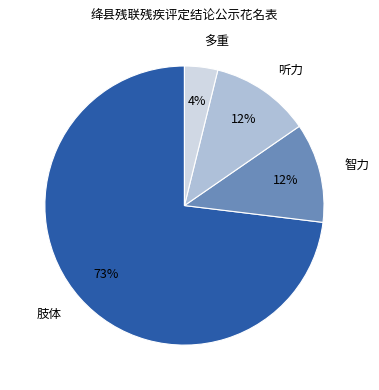

Is the sum of 智力 and 肢体 greater than half?

Yes